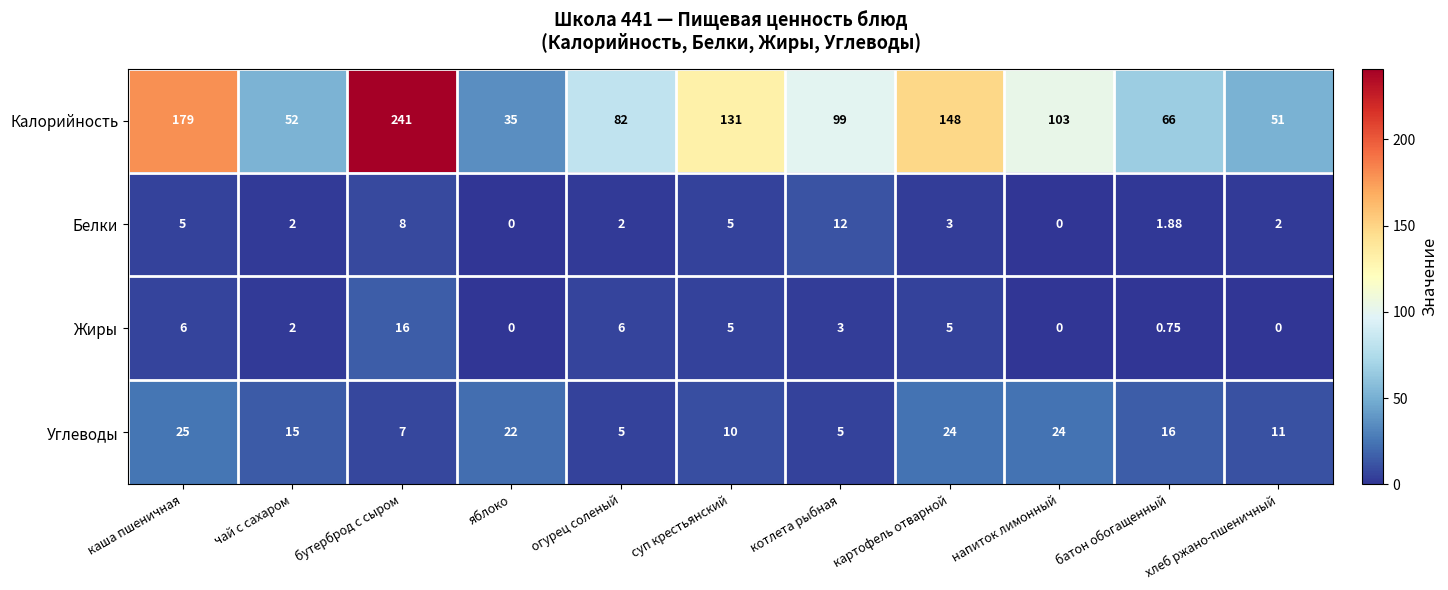

At картофель отварной, list the series in order from smallest to largest.

Белки, Жиры, Углеводы, Калорийность